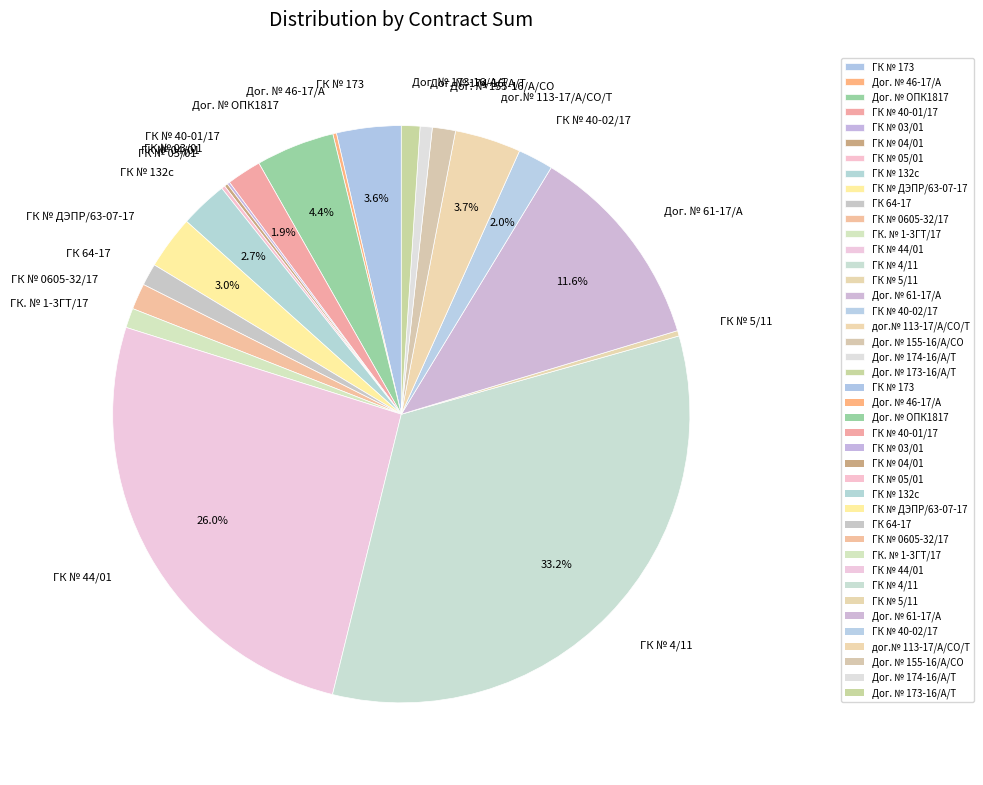

Does ГК № 5/11 represent more than half of the total?

No